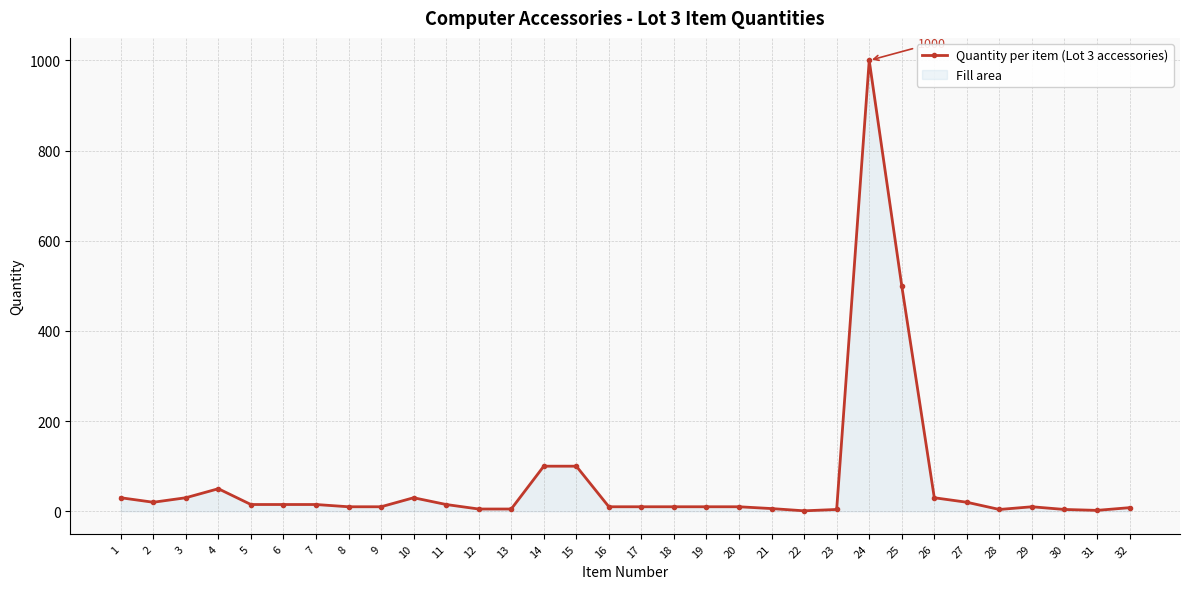

What is the difference between the values at 25 and 27?

480